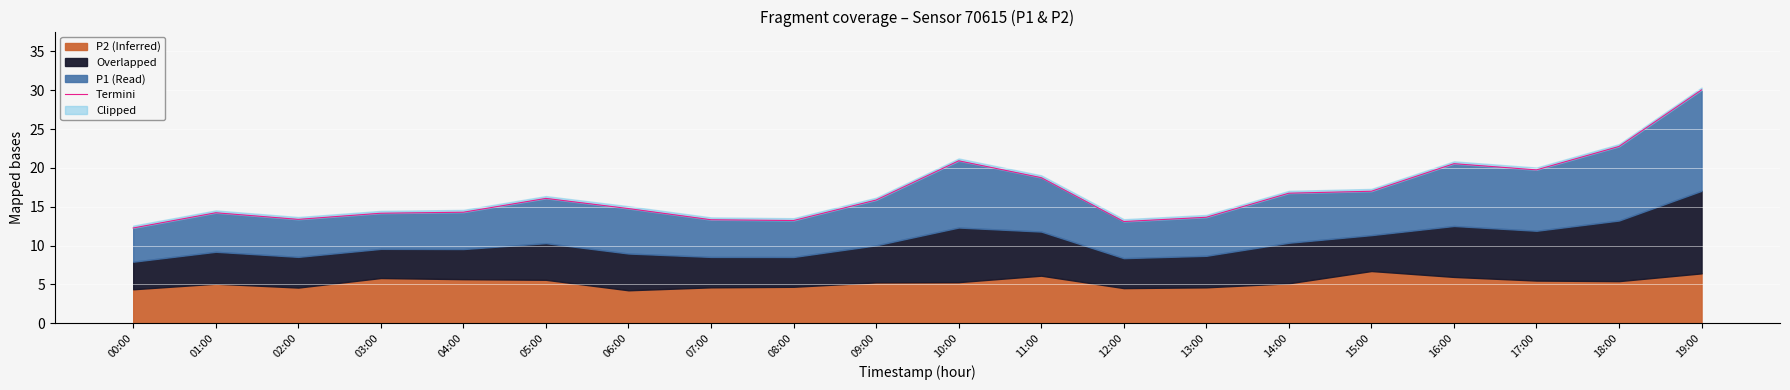

Rank the categories by value from highest to lowest.

19:00, 18:00, 10:00, 16:00, 17:00, 11:00, 15:00, 14:00, 05:00, 09:00, 06:00, 04:00, 01:00, 03:00, 13:00, 02:00, 07:00, 08:00, 12:00, 00:00